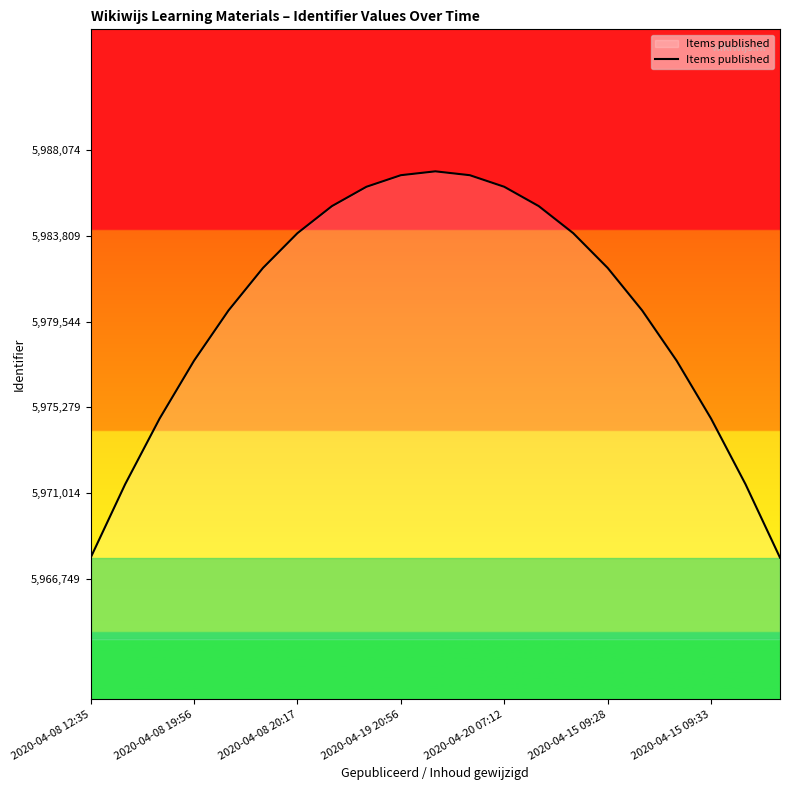

What is the maximum value shown in the chart?

5987007.8